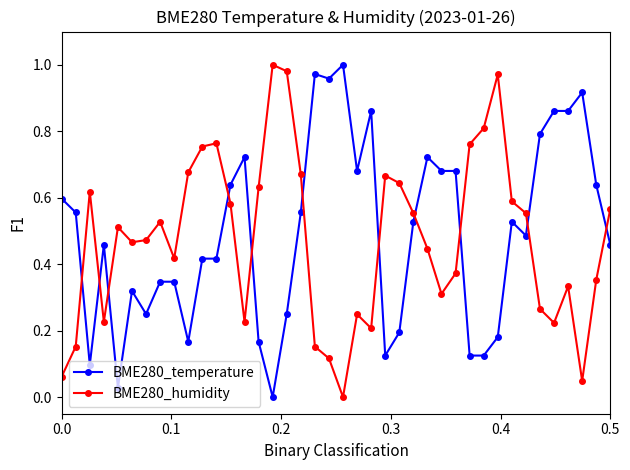

How many times do BME280_humidity and BME280_temperature cross each other?

11